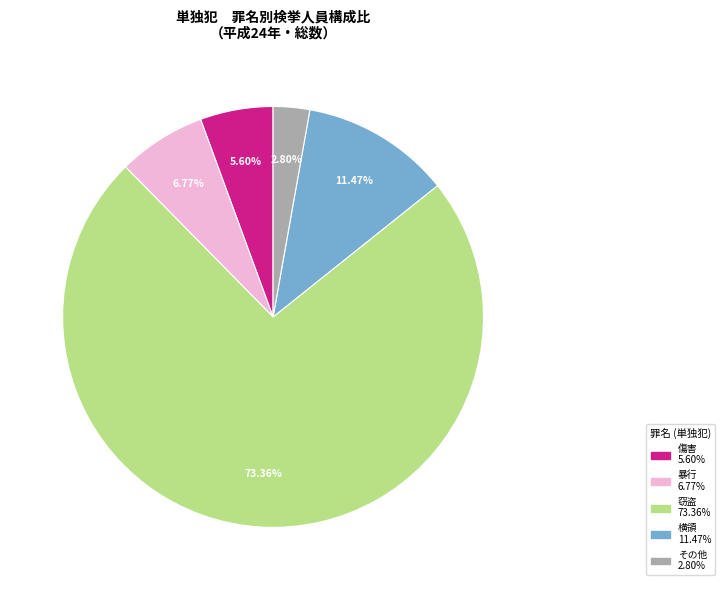

Is there a majority slice in this chart?

Yes